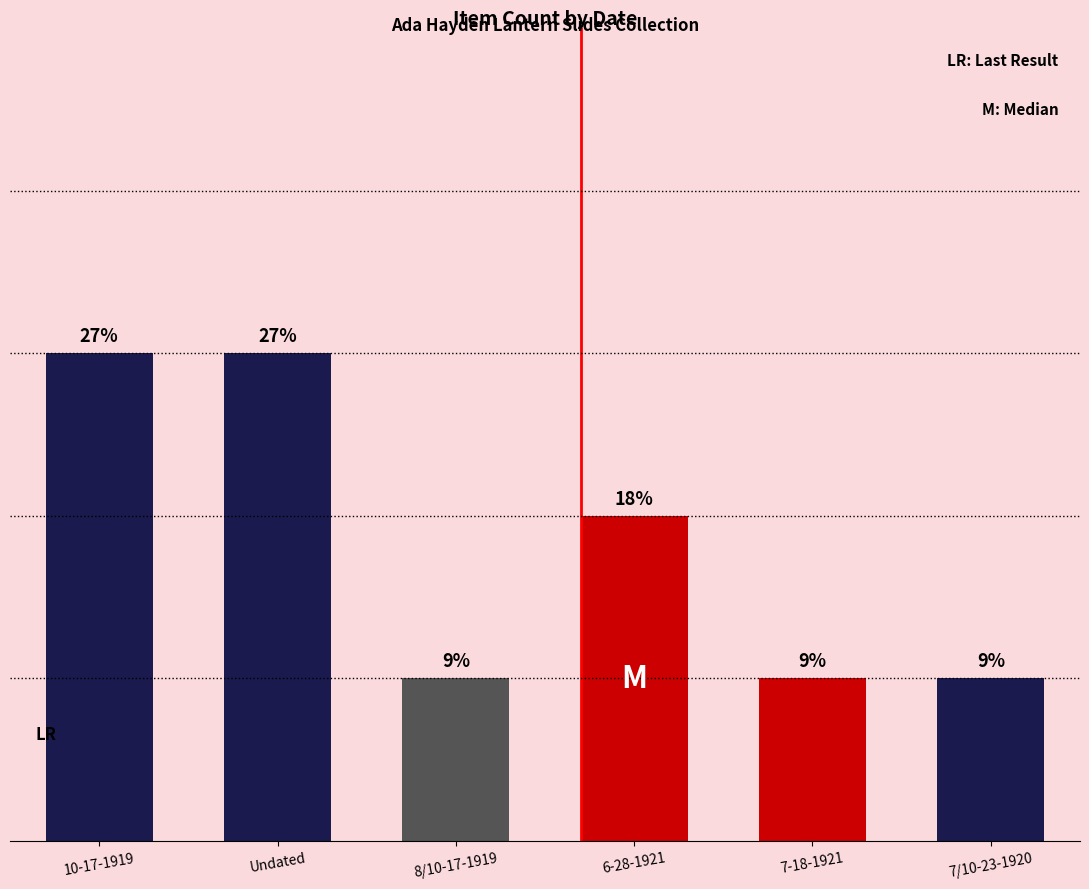

What is the ratio of the value at Undated to the value at 7/10-23-1920?

3.0